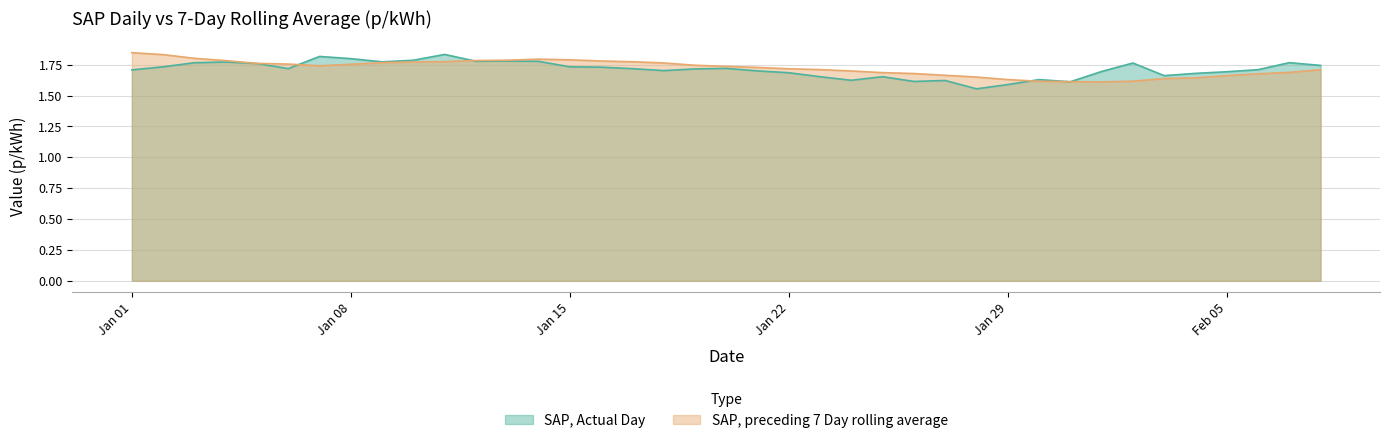

How many lines are shown in the chart?

2